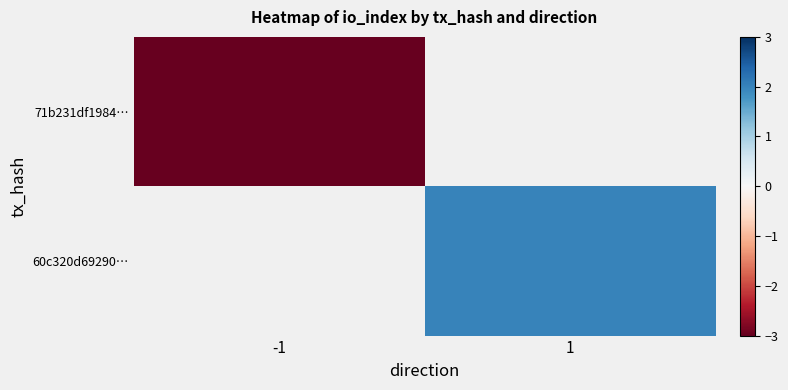

List the series in order of their overall mean, lowest first.

71b231df1984…, 60c320d69290…